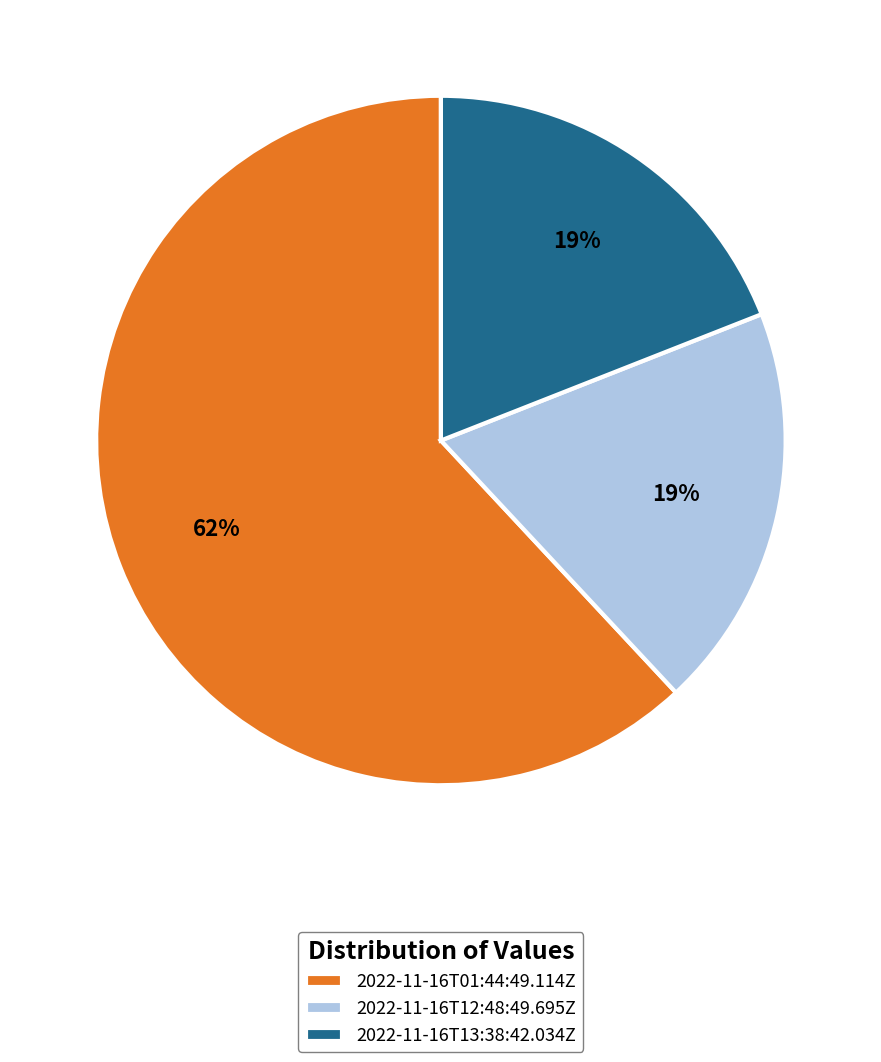

The 2022-11-16T12:48:49.695Z slice represents 19% of the pie. True or false?

True